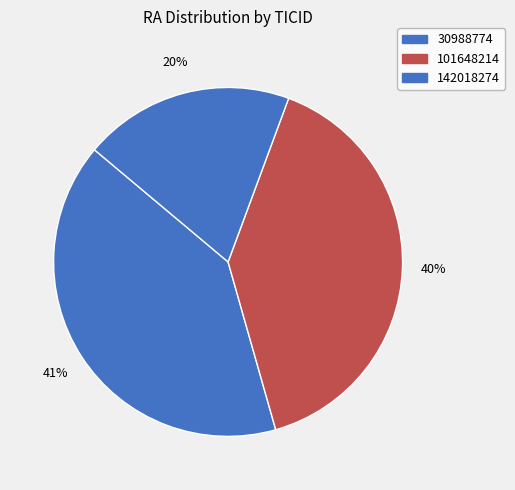

Which category has the biggest portion of the pie?

30988774